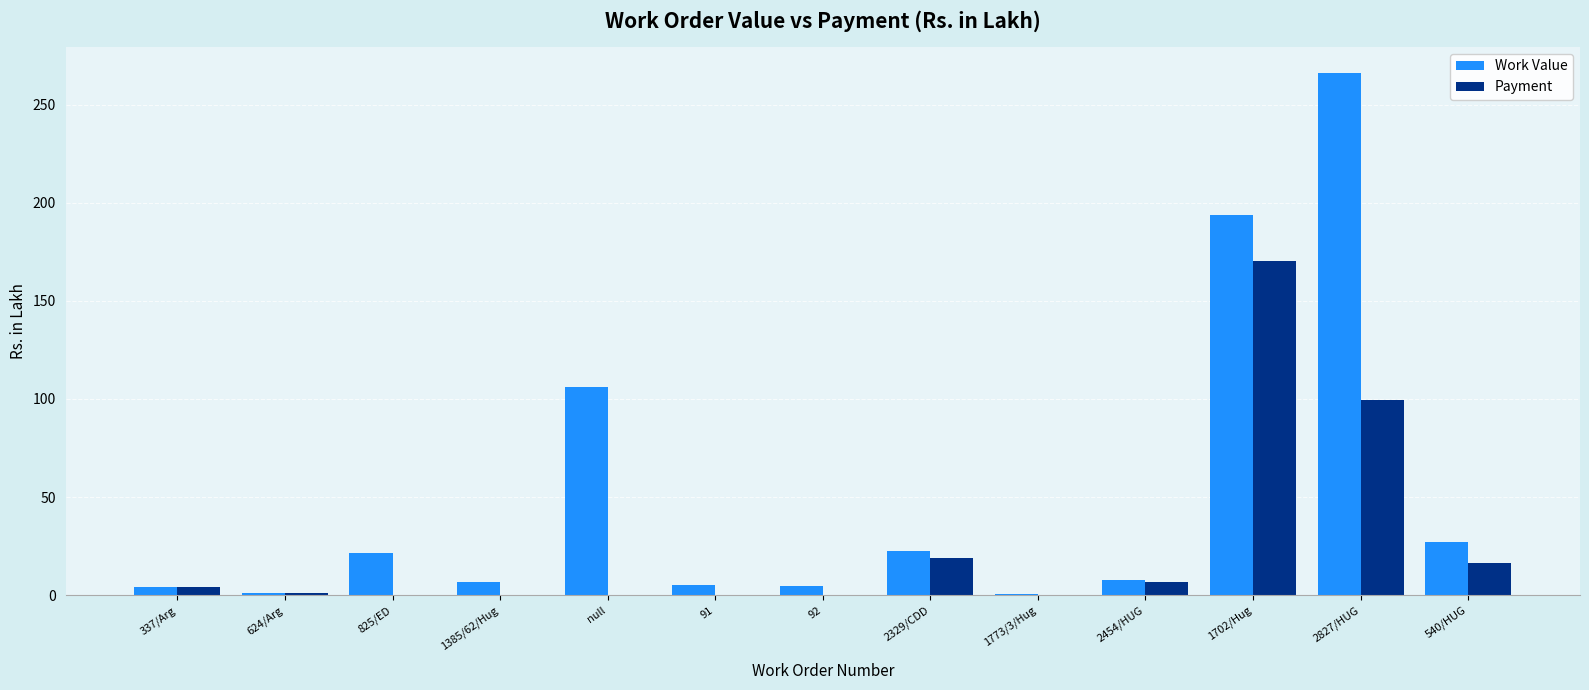

What is the maximum value shown in the chart?

266.1